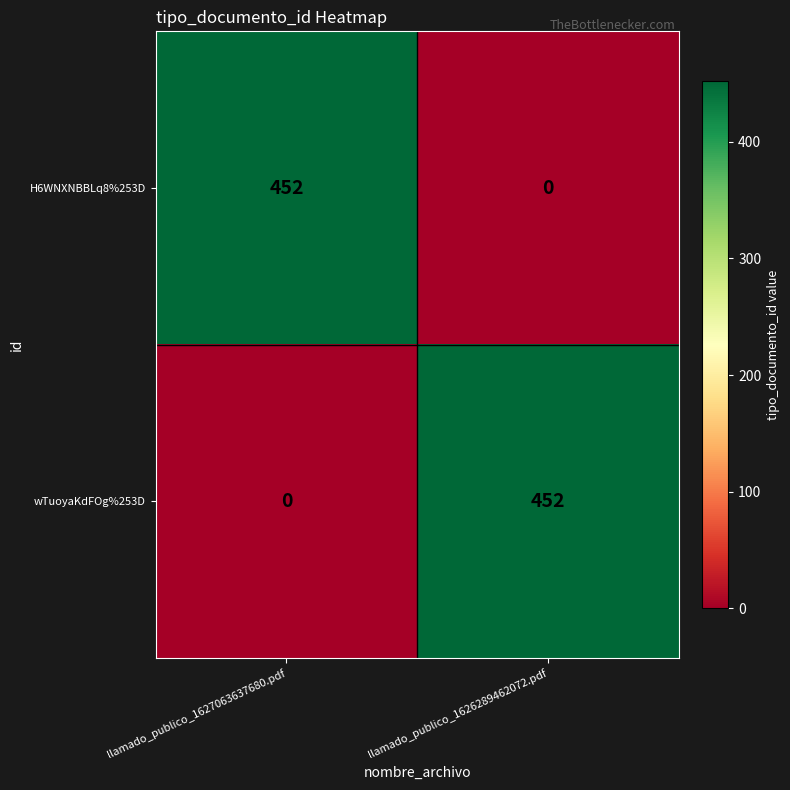

At which label is wTuoyaKdFOg%253D closest to 226?

llamado_publico_1627063637680.pdf